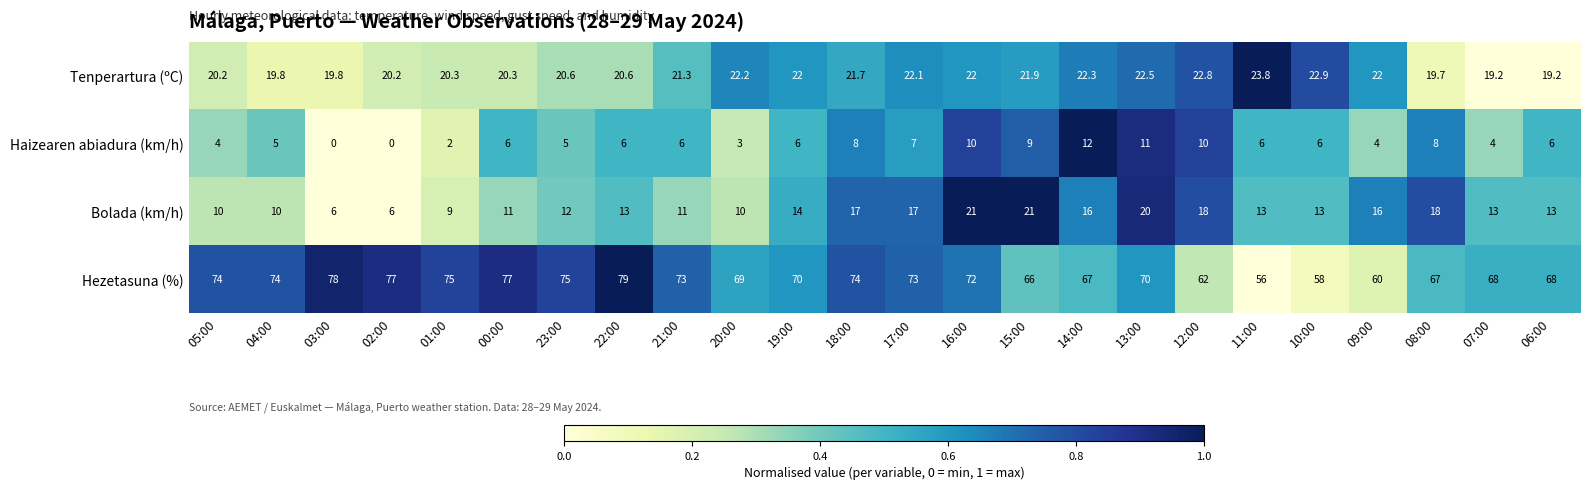

At which label does Tenperartura (ºC) first exceed 21?

21:00